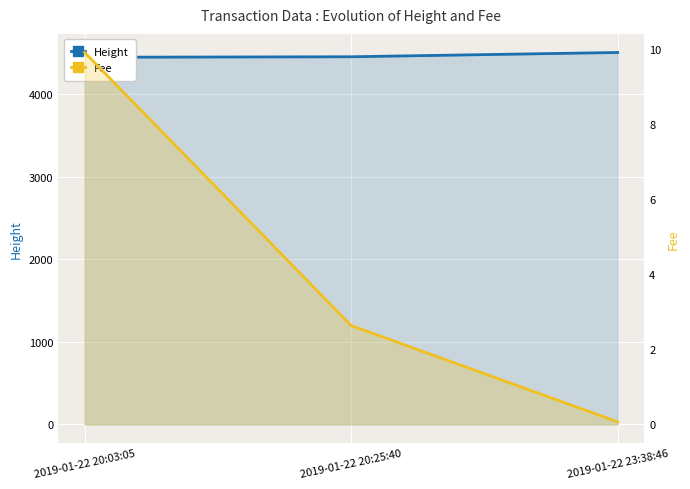

How many values in the Height series exceed 4457?

1